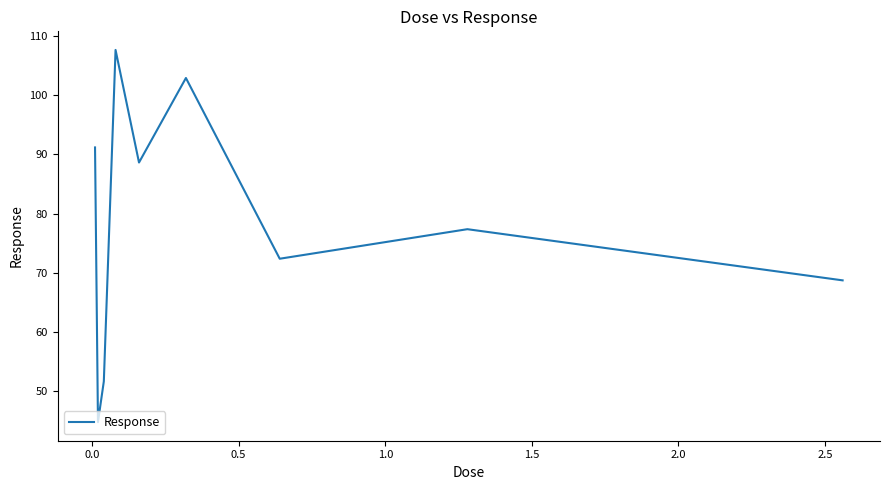

What is the minimum value shown in the chart?

44.8